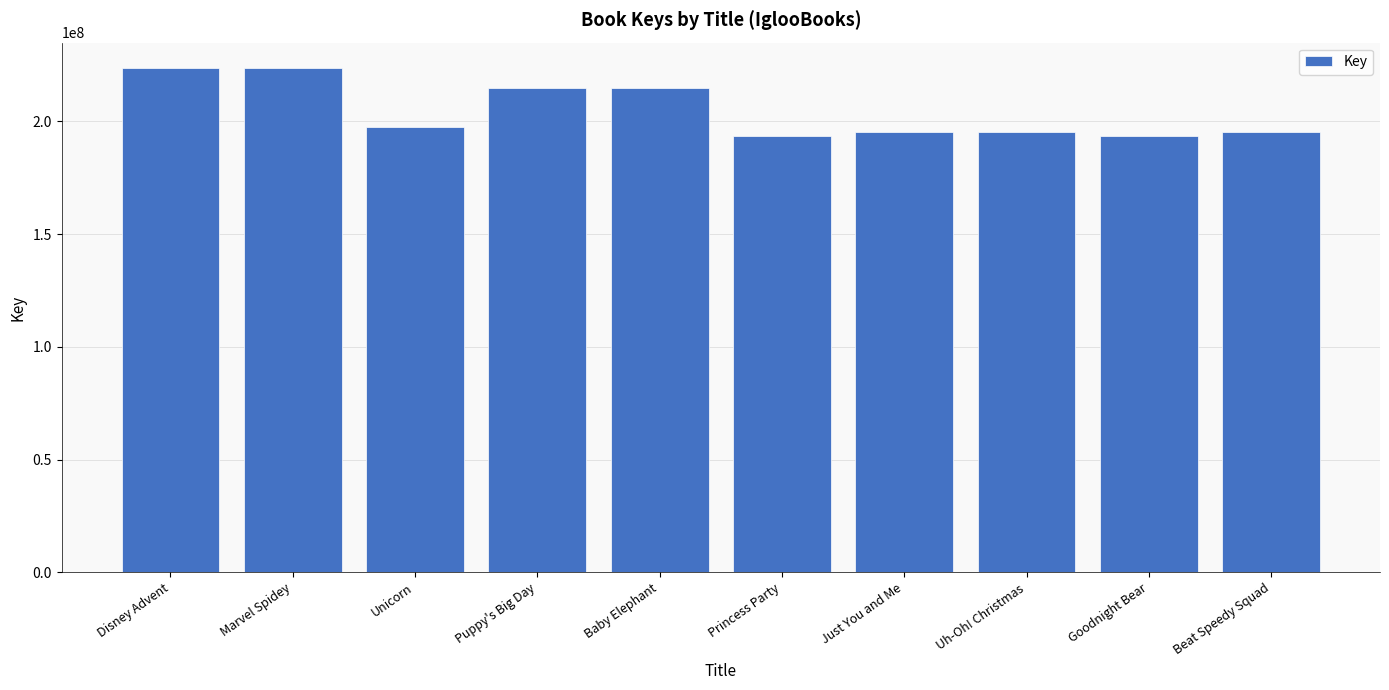

How many bars are there in total?

10